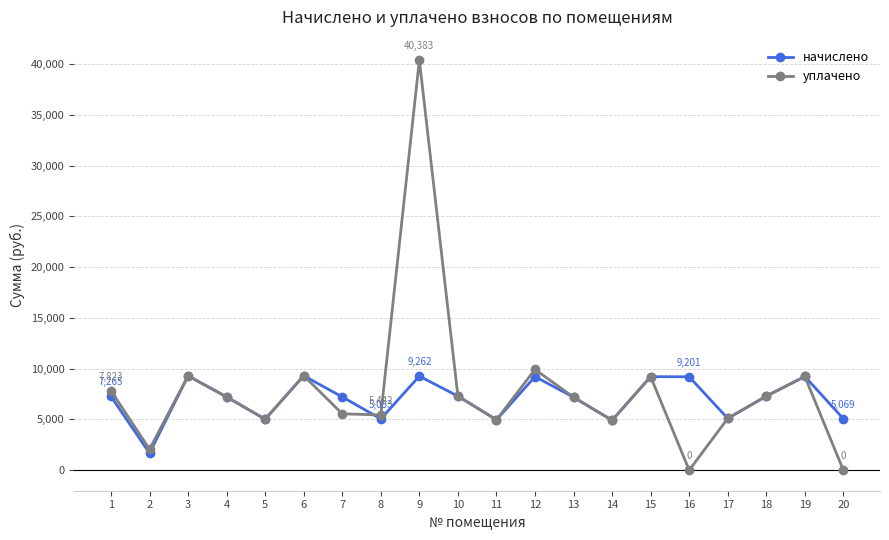

What is the sum of the уплачено values at 10 and 2?

9362.4